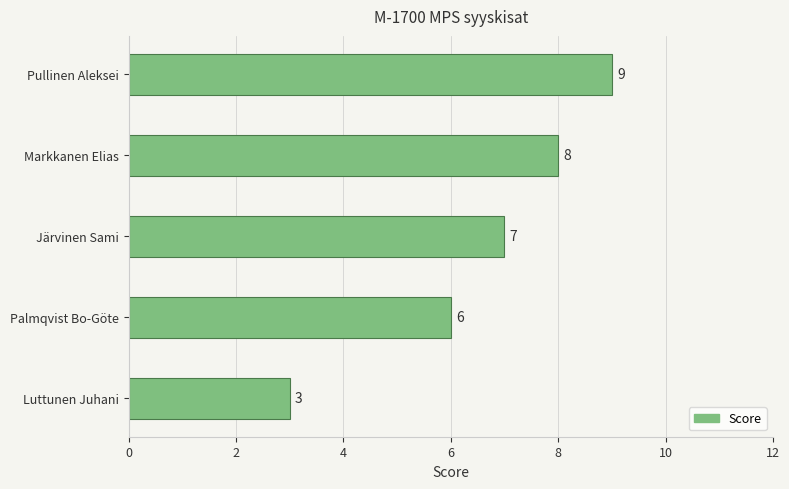

Approximately how many times larger is the value at Luttunen Juhani compared to Järvinen Sami?

0.4